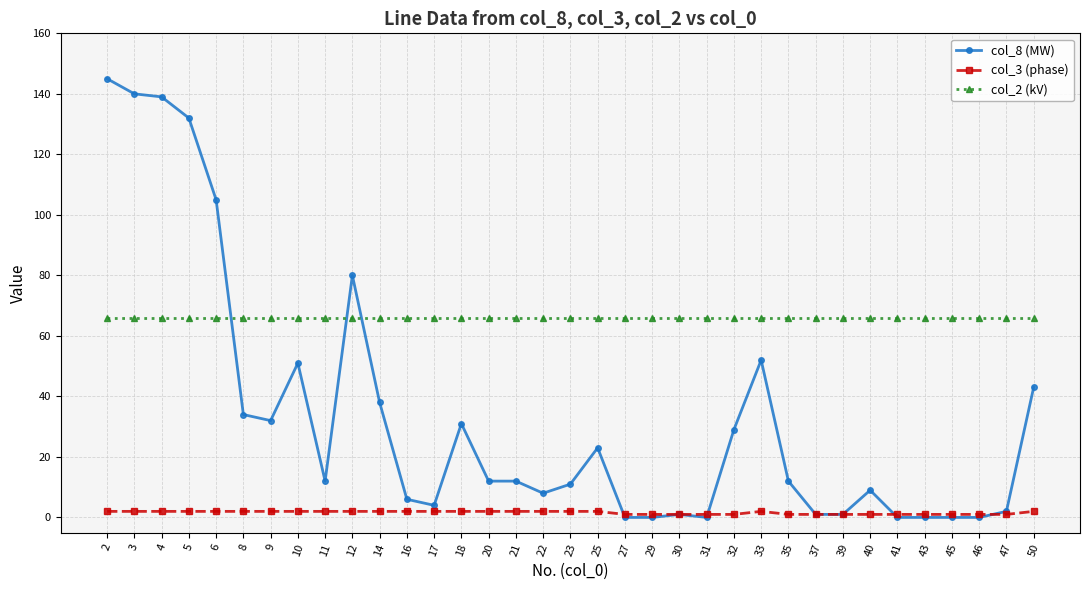

Is the value of col_2 (kV) at 22 greater than the value of col_3 (phase) at 43?

Yes